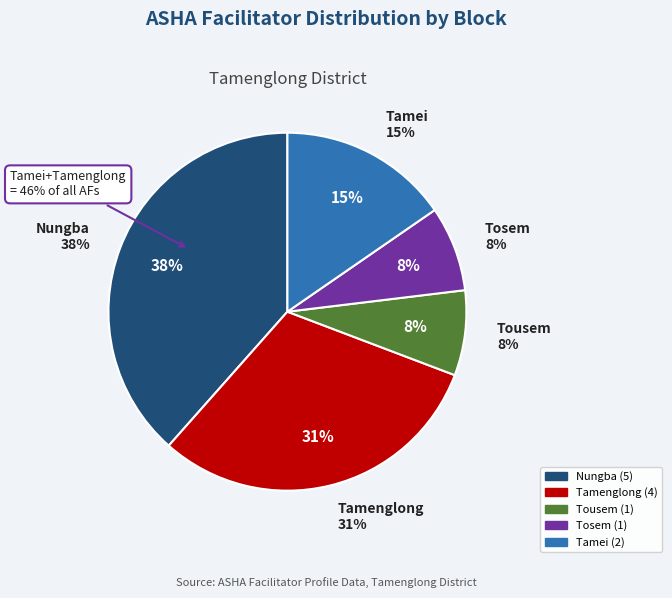

Which slice is the smallest?

Tousem